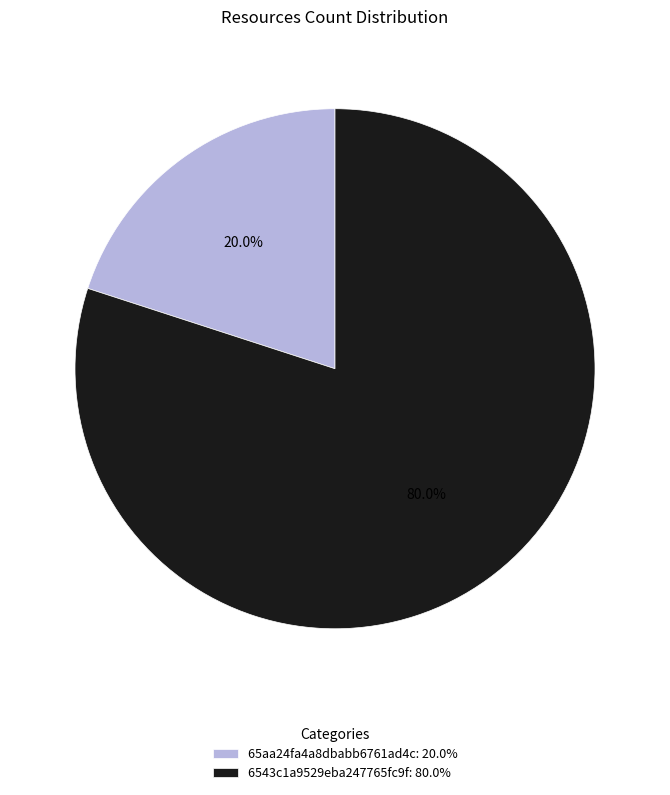

Is it true that 65aa24fa4a8dbabb6761ad4c is 20% of the pie?

True